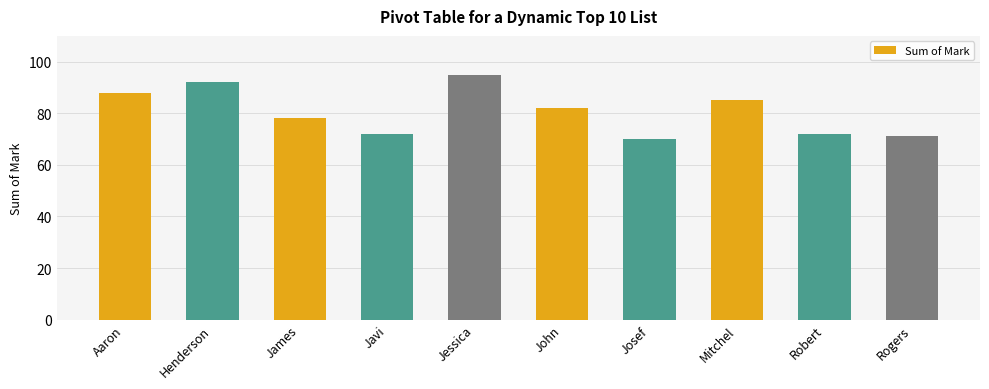

What is the minimum value shown in the chart?

70